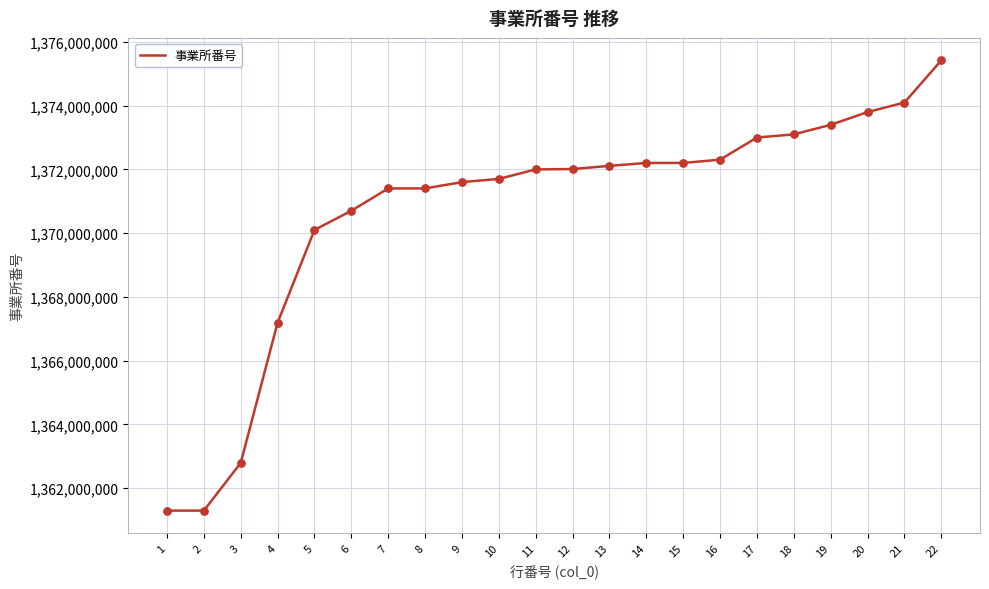

What is the change in value from 2 to 3?

+1499181